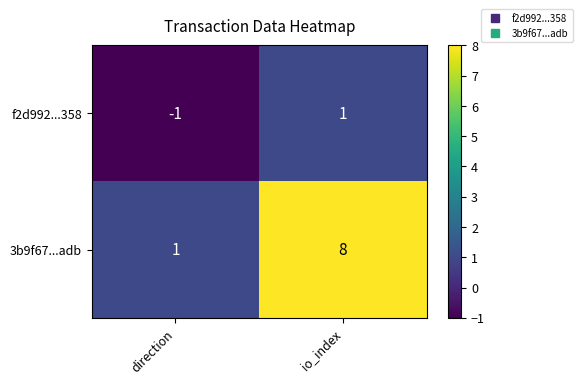

What is the approximate value of 3b9f67...adb at io_index?

8